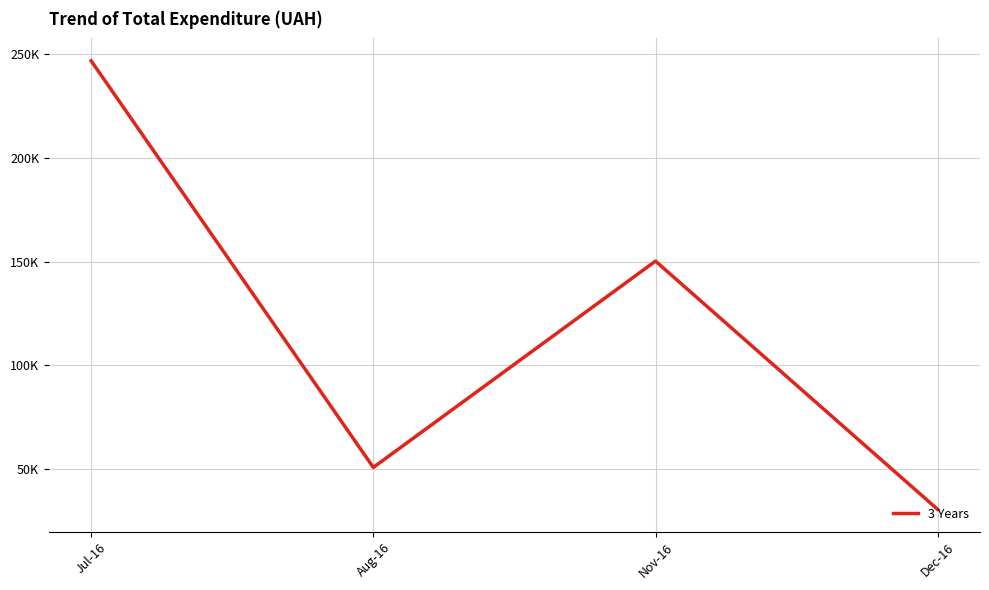

Where is the data nearest to the value 138623?

Nov-16